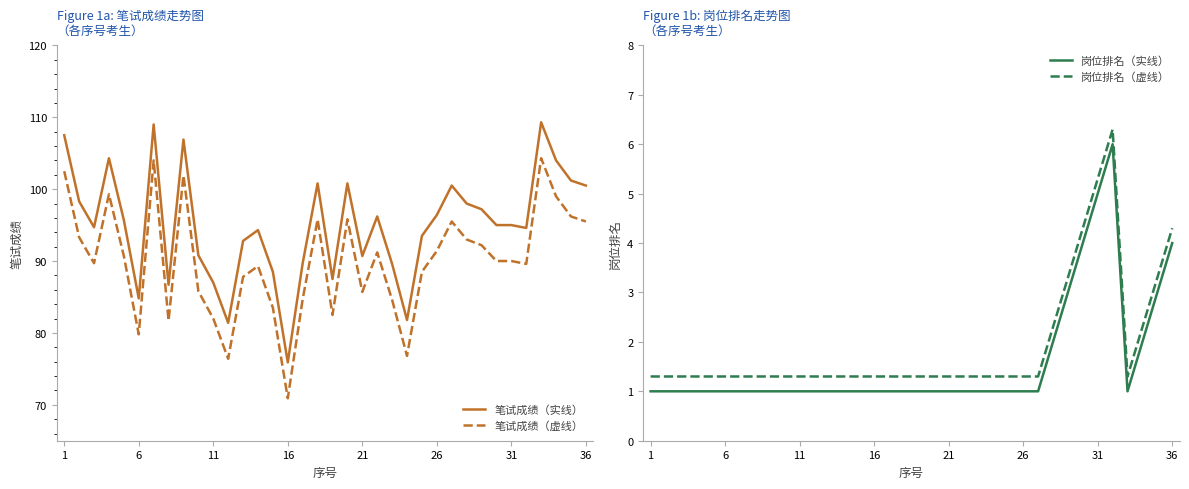

What value does the 笔试成绩（虚线） series have at 11?

82.0